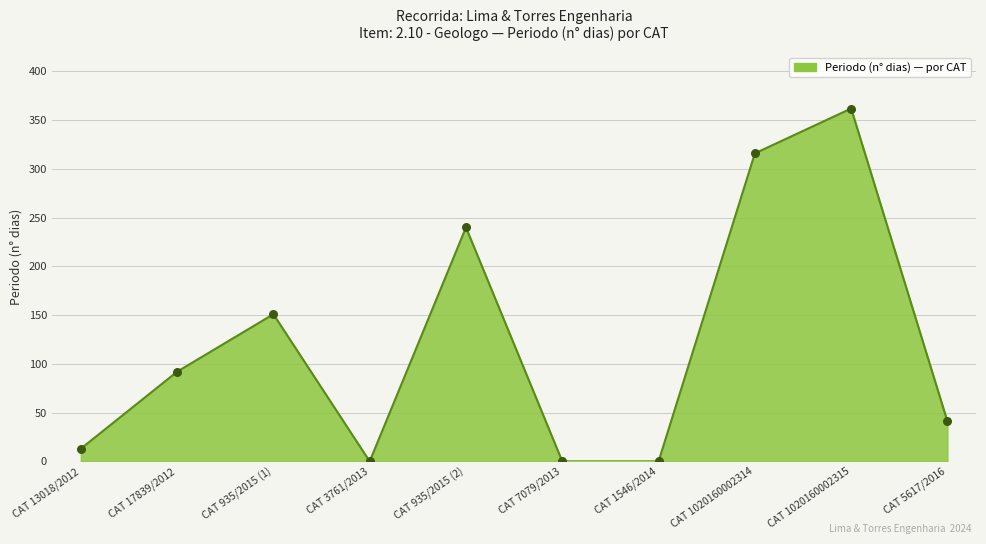

What is the change in value from CAT 935/2015 (1) to CAT 1020160002314?

+165